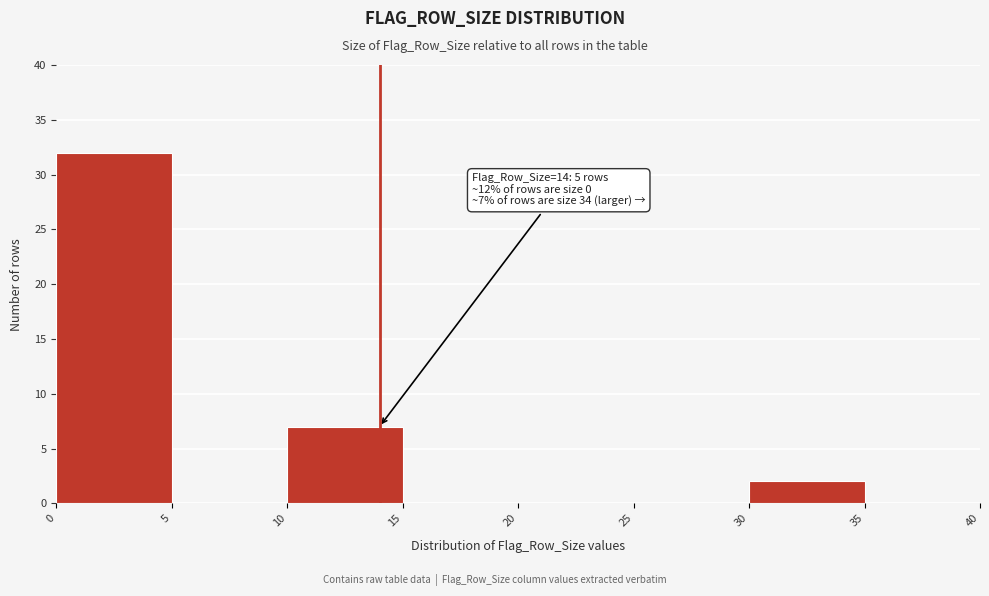

Which range on the x-axis has the tallest bar?

0 to 5